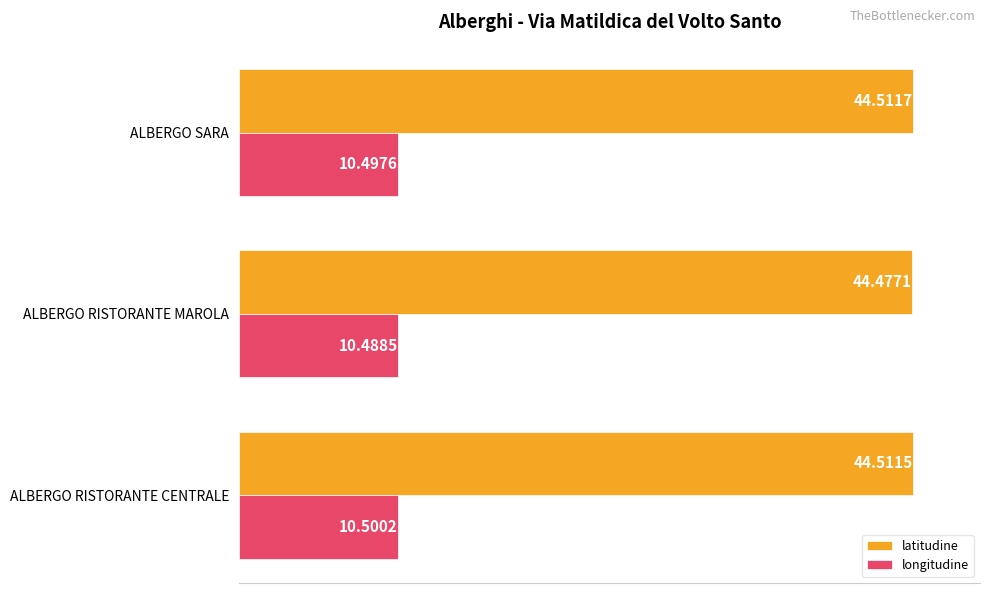

Which series has the largest range (max minus min)?

latitudine